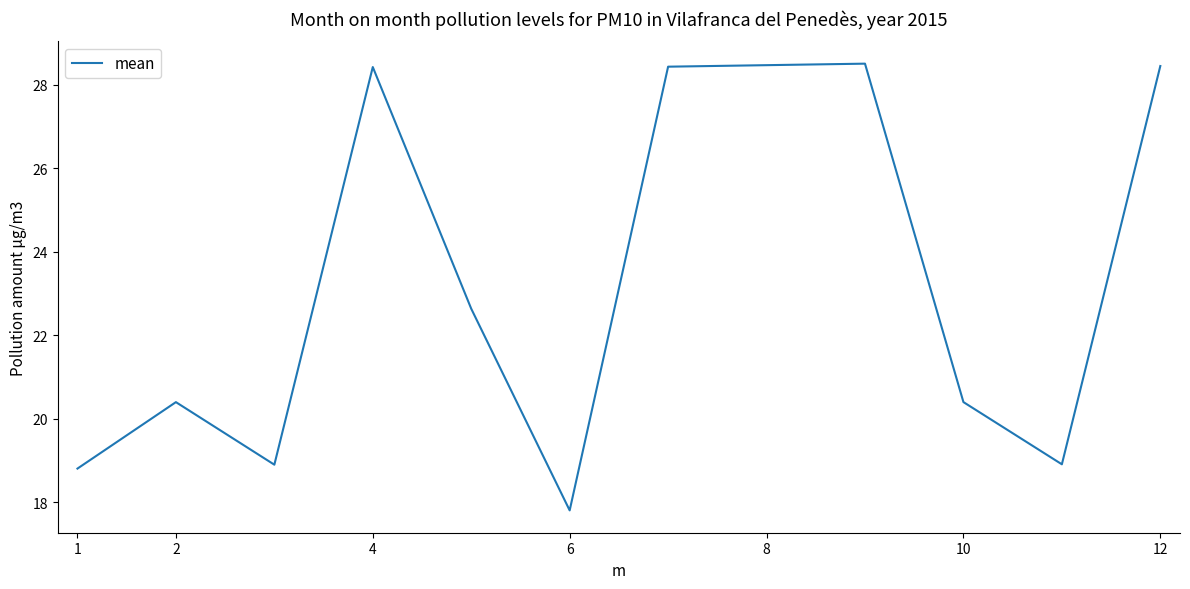

What is the sum of all values?

280.1